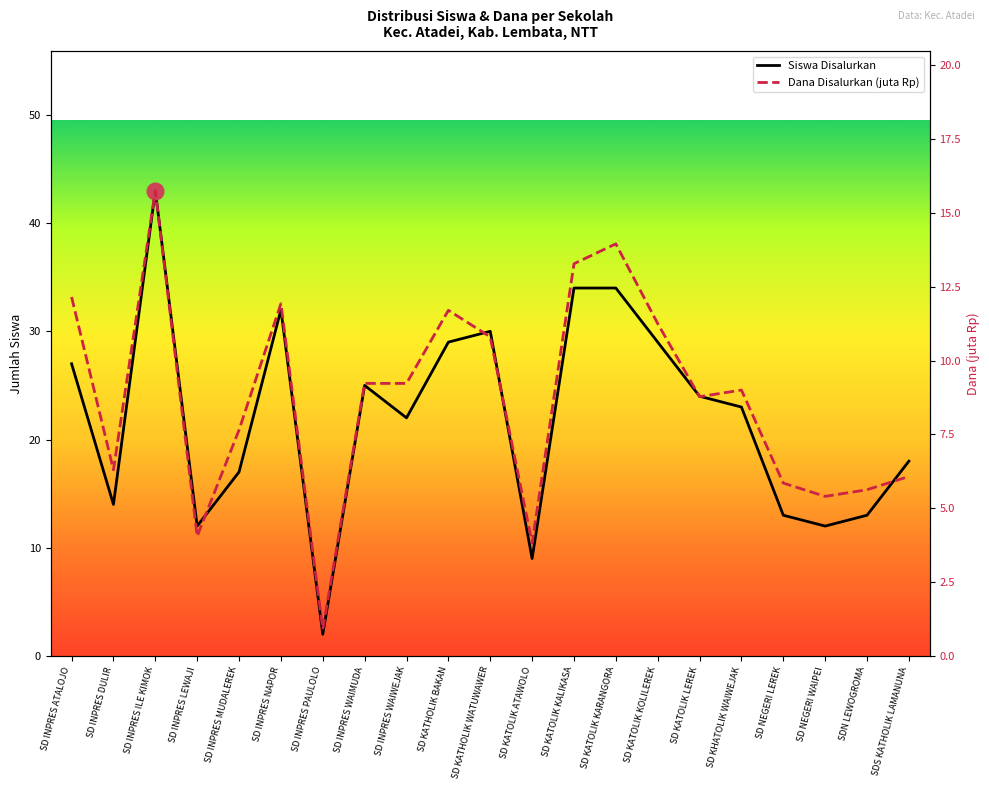

At which category does Siswa Disalurkan reach its first local peak?

SD INPRES ILE KIMOK